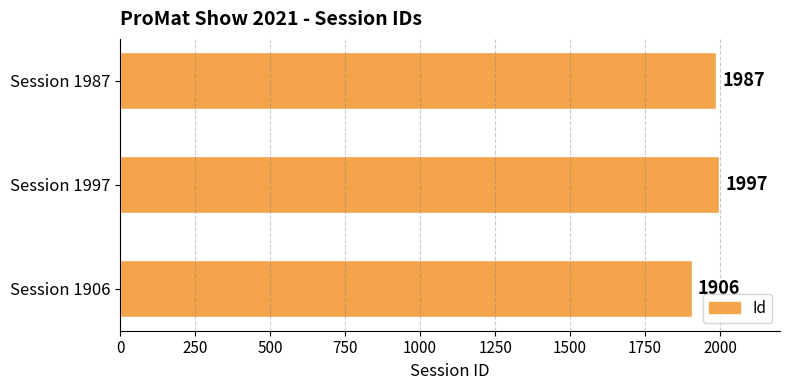

What is the sum of the values at Session 1997 and Session 1906?

3903